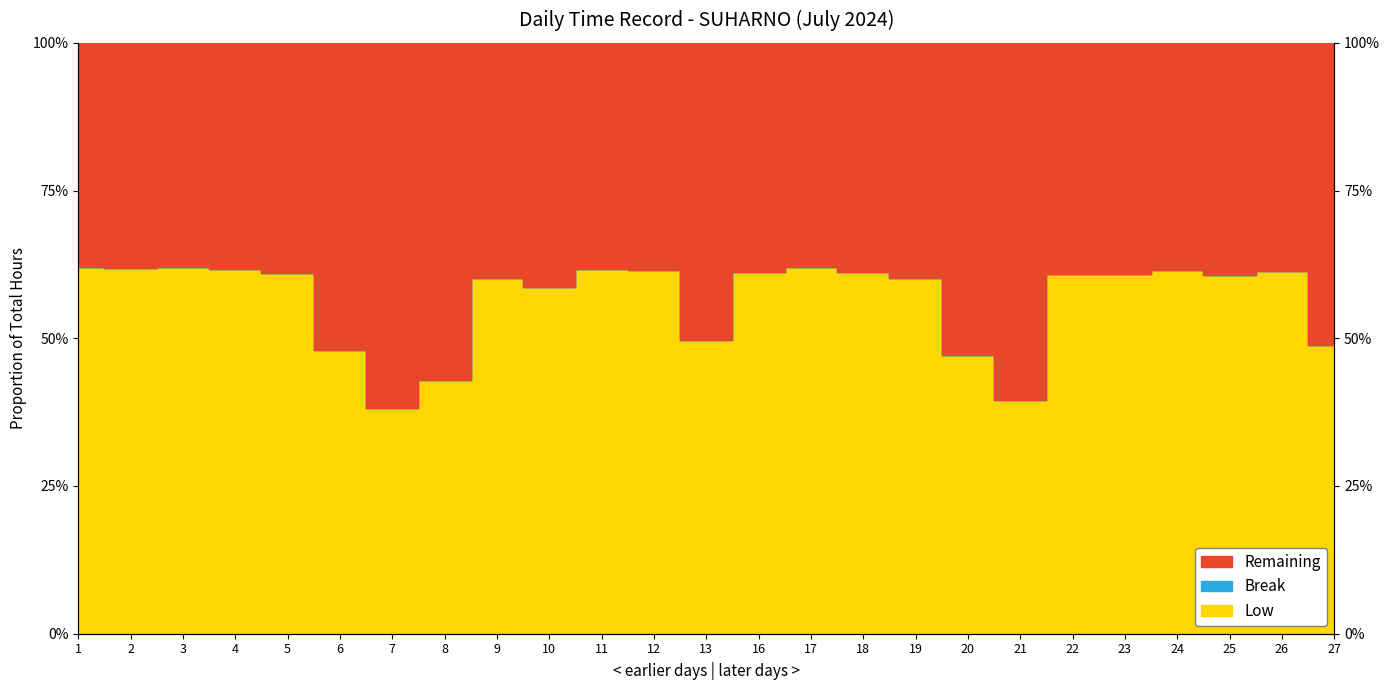

True or false: Low and Remaining cross at least once.

False